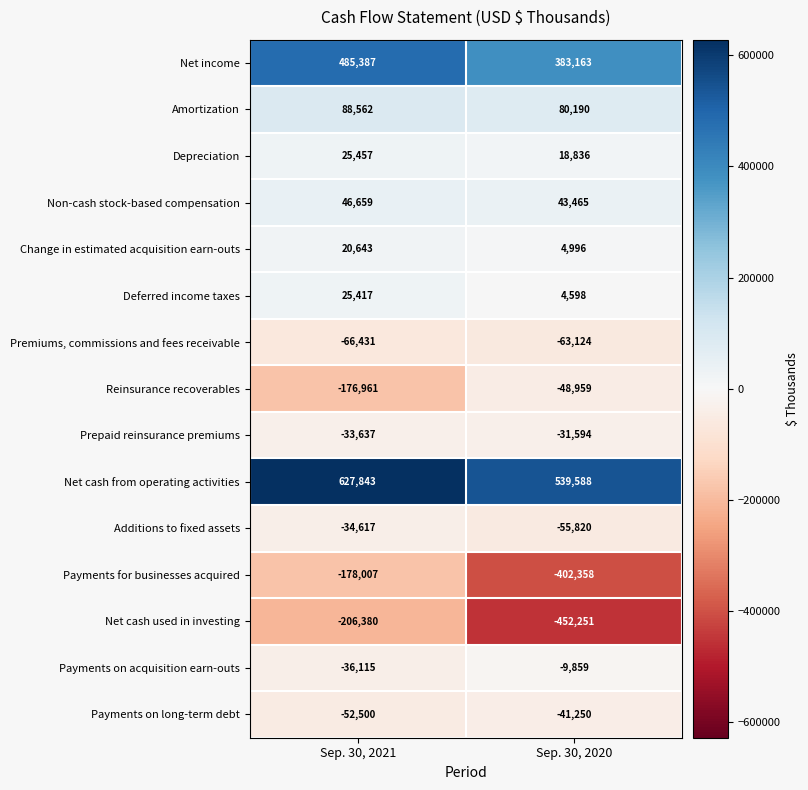

Which series changed the most between Sep. 30, 2021 and Sep. 30, 2020?

Net cash used in investing